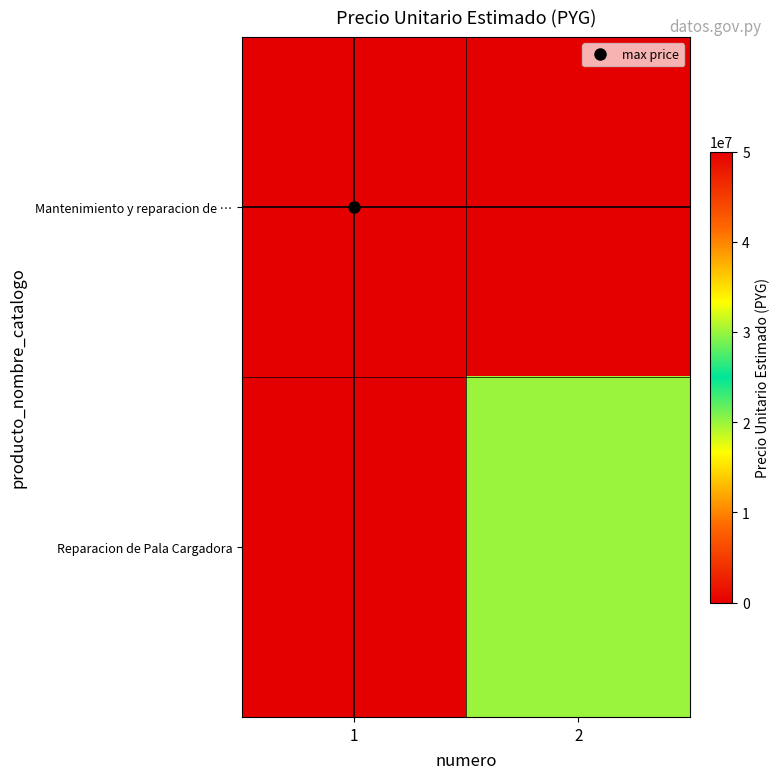

Rank the series at 1 from highest to lowest value.

Mantenimiento y reparacion de …, Reparacion de Pala Cargadora